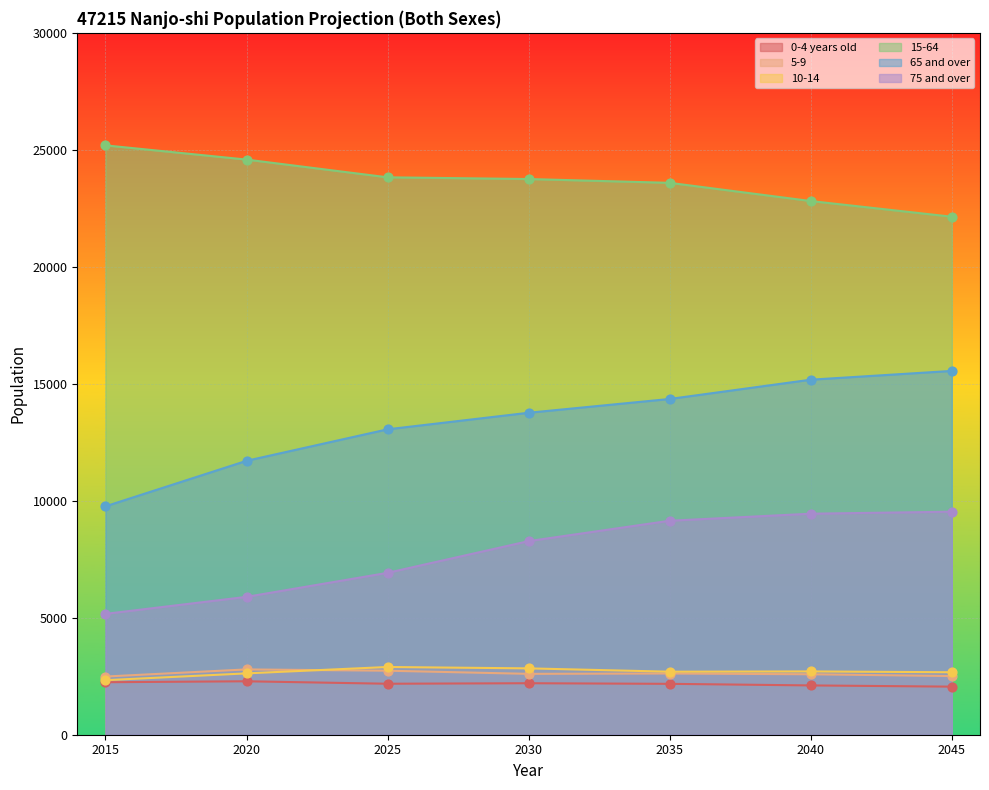

At which category is the sum across all series the highest?

2040